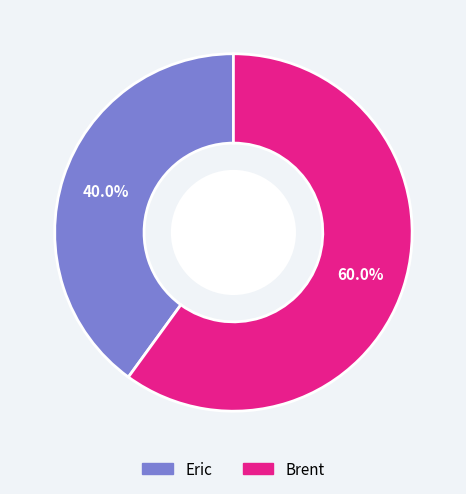

What is the total percentage of Brent and Eric?

100.0%